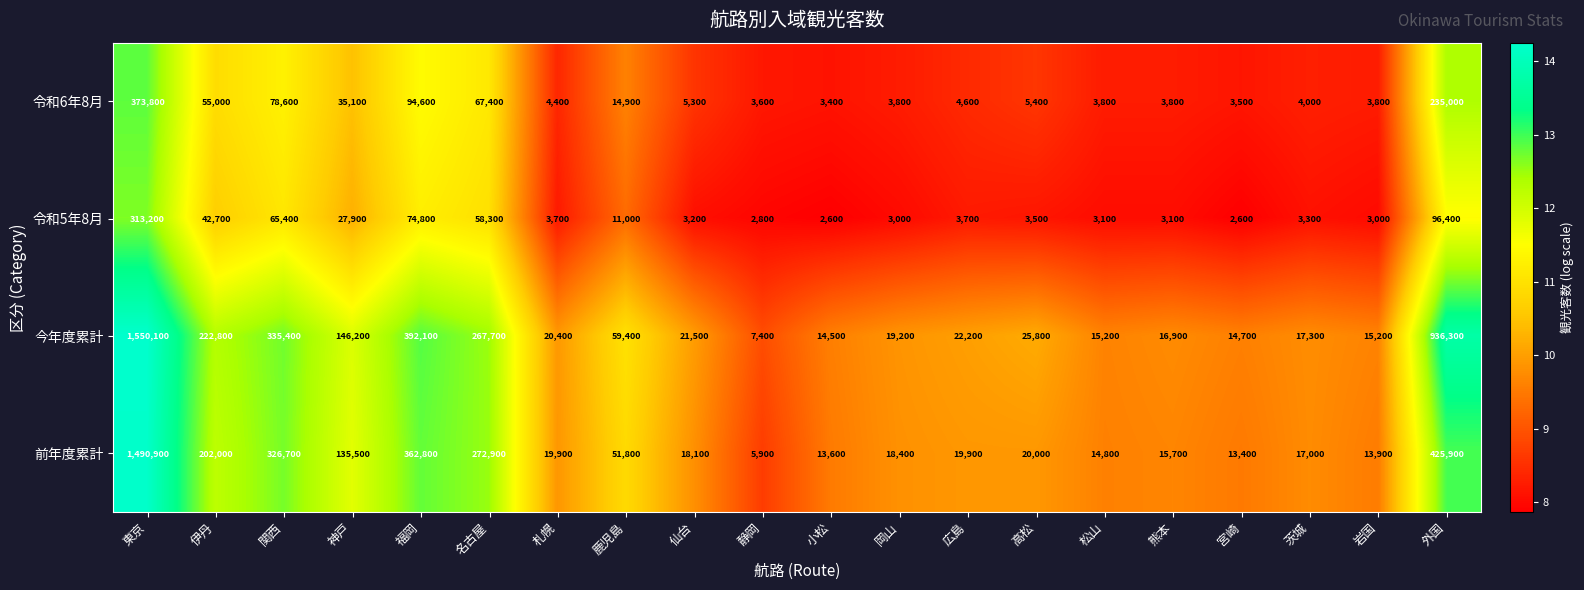

Between 東京 and 仙台, which series saw the biggest shift?

今年度累計